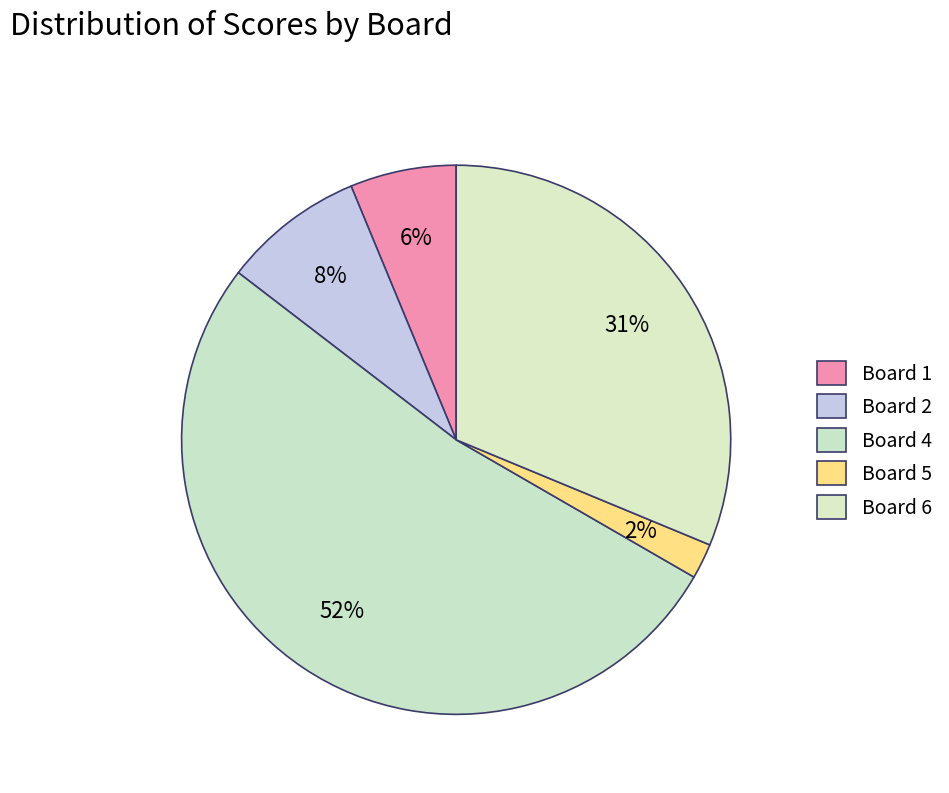

How many slices are in this pie chart?

5